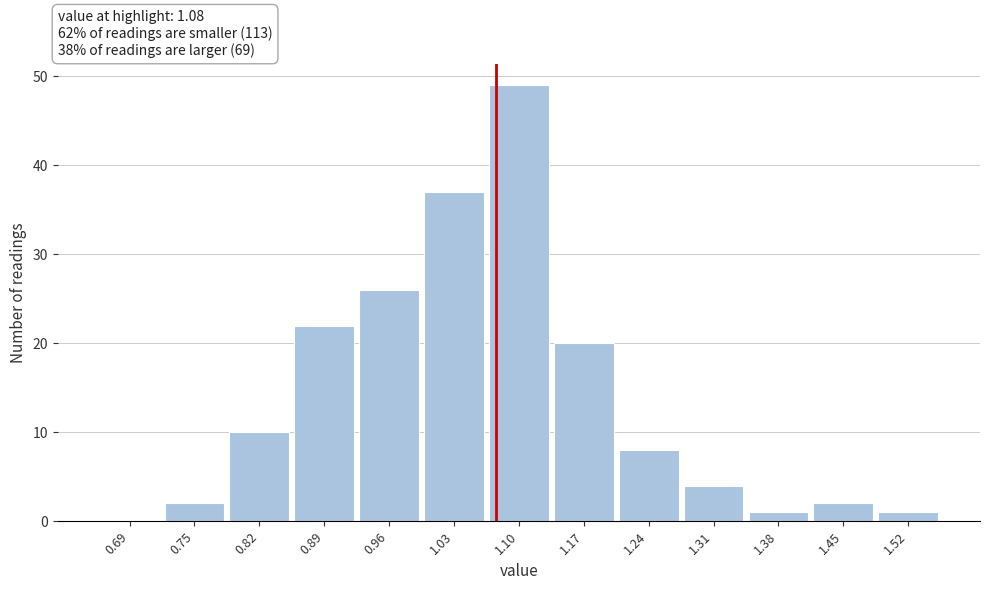

Reading left to right, list every bar in this chart as the range it spans on the x-axis followed by its height. The values are not printed on the chart, so give them approximately, as read against the axis.

0.65 to 0.72: 0
0.72 to 0.79: 2
0.79 to 0.86: 10
0.86 to 0.93: 22
0.93 to 1.00: 26
1.00 to 1.07: 37
1.07 to 1.14: 49
1.14 to 1.21: 20
1.21 to 1.28: 8
1.28 to 1.35: 4
1.35 to 1.42: 1
1.42 to 1.49: 2
1.49 to 1.56: 1